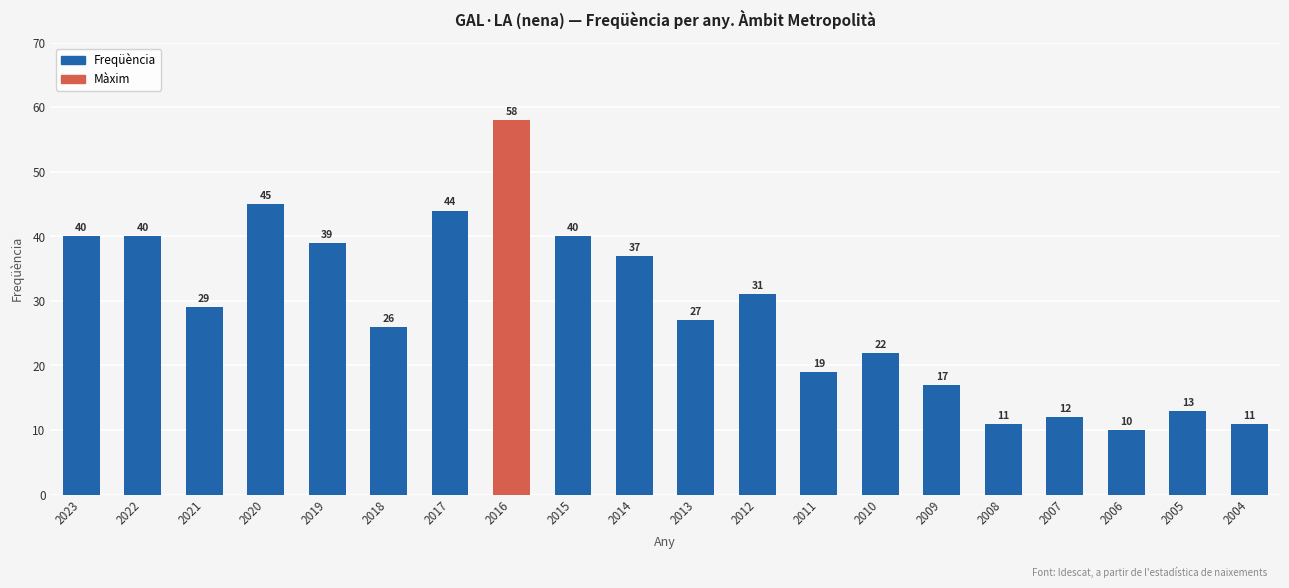

At which label does the data first exceed 29?

2023